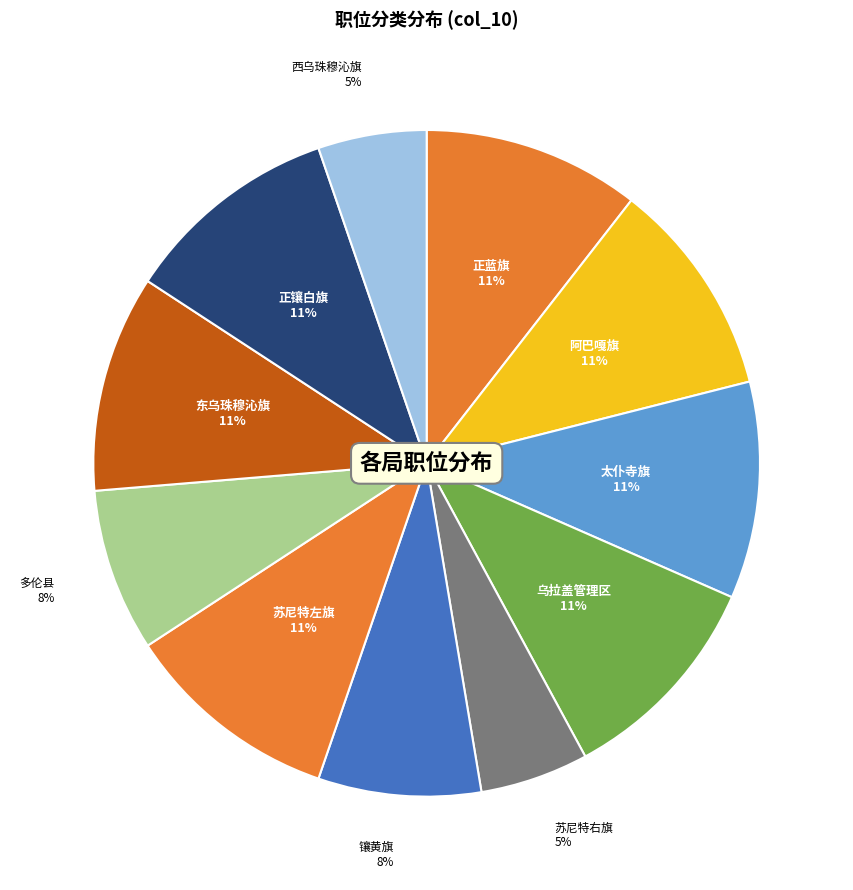

How many segments does this pie chart have?

11